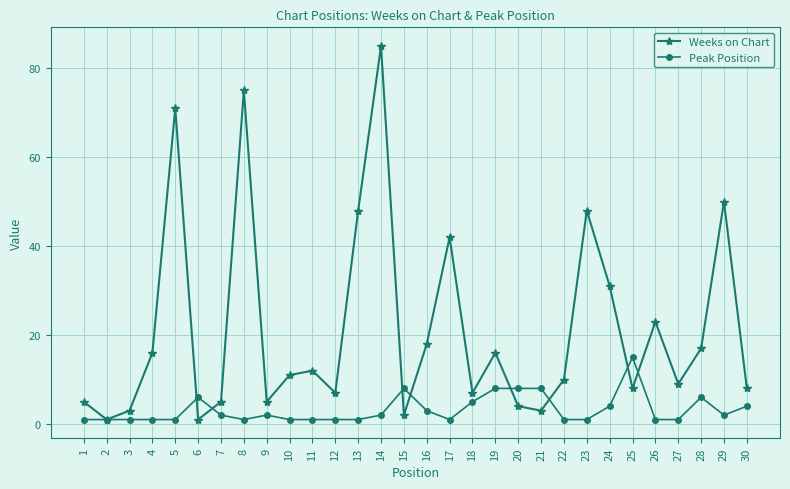

What is the value of the Weeks on Chart point at the 20th from the left?

4